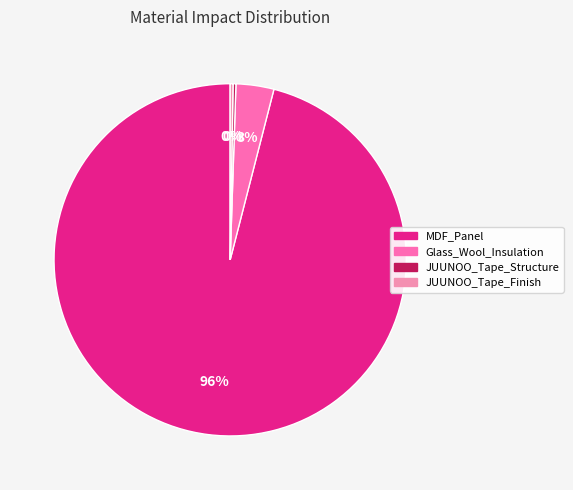

What percentage is the Glass_Wool_Insulation slice, to the nearest percent?

3%